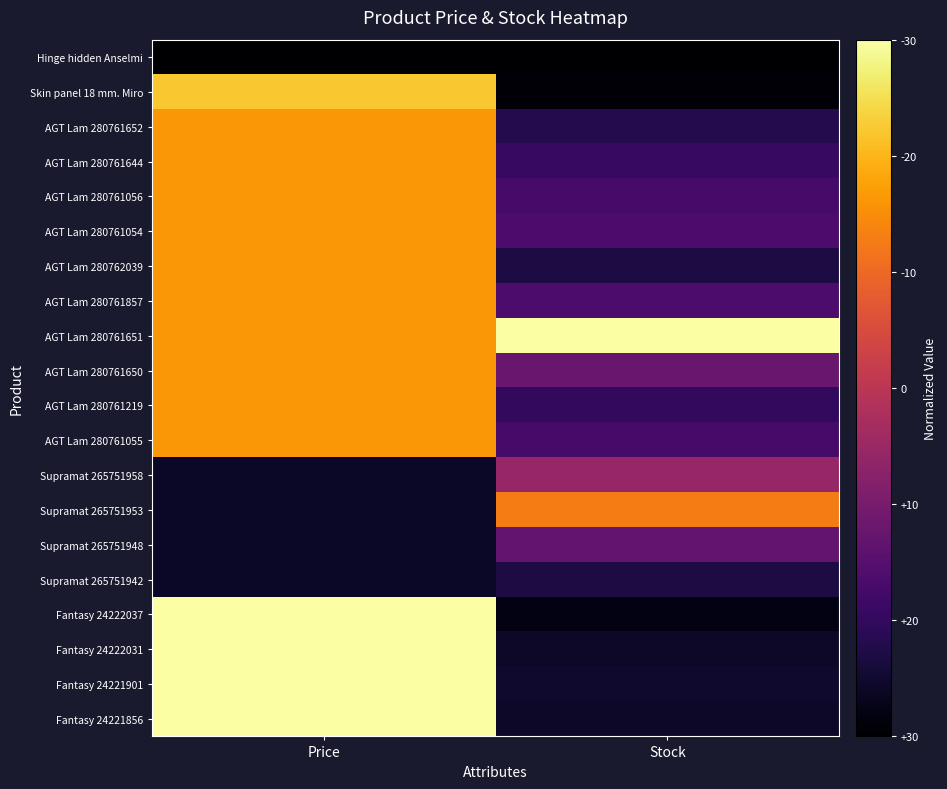

Reading left to right, list all the values displayed in this chart.

Hinge hidden Anselmi: Price=0.0	Stock=0.0
Skin panel 18 mm. Miro: Price=0.9	Stock=0.0
AGT Lam 280761652: Price=0.8	Stock=0.1
AGT Lam 280761644: Price=0.8	Stock=0.2
AGT Lam 280761056: Price=0.8	Stock=0.2
AGT Lam 280761054: Price=0.8	Stock=0.2
AGT Lam 280762039: Price=0.8	Stock=0.1
AGT Lam 280761857: Price=0.8	Stock=0.2
AGT Lam 280761651: Price=0.8	Stock=1.0
AGT Lam 280761650: Price=0.8	Stock=0.3
AGT Lam 280761219: Price=0.8	Stock=0.2
AGT Lam 280761055: Price=0.8	Stock=0.2
Supramat 265751958: Price=0.1	Stock=0.4
Supramat 265751953: Price=0.1	Stock=0.7
Supramat 265751948: Price=0.1	Stock=0.3
Supramat 265751942: Price=0.1	Stock=0.1
Fantasy 24222037: Price=1.0	Stock=0.0
Fantasy 24222031: Price=1.0	Stock=0.1
Fantasy 24221901: Price=1.0	Stock=0.1
Fantasy 24221856: Price=1.0	Stock=0.1